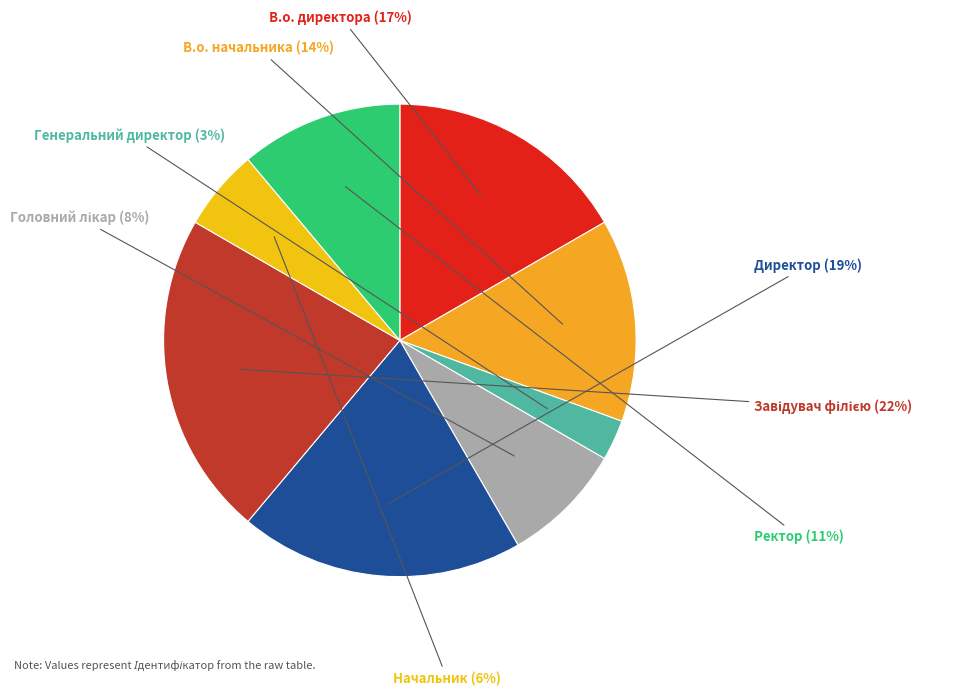

To the nearest percent, what percentage of the pie is Директор?

19%